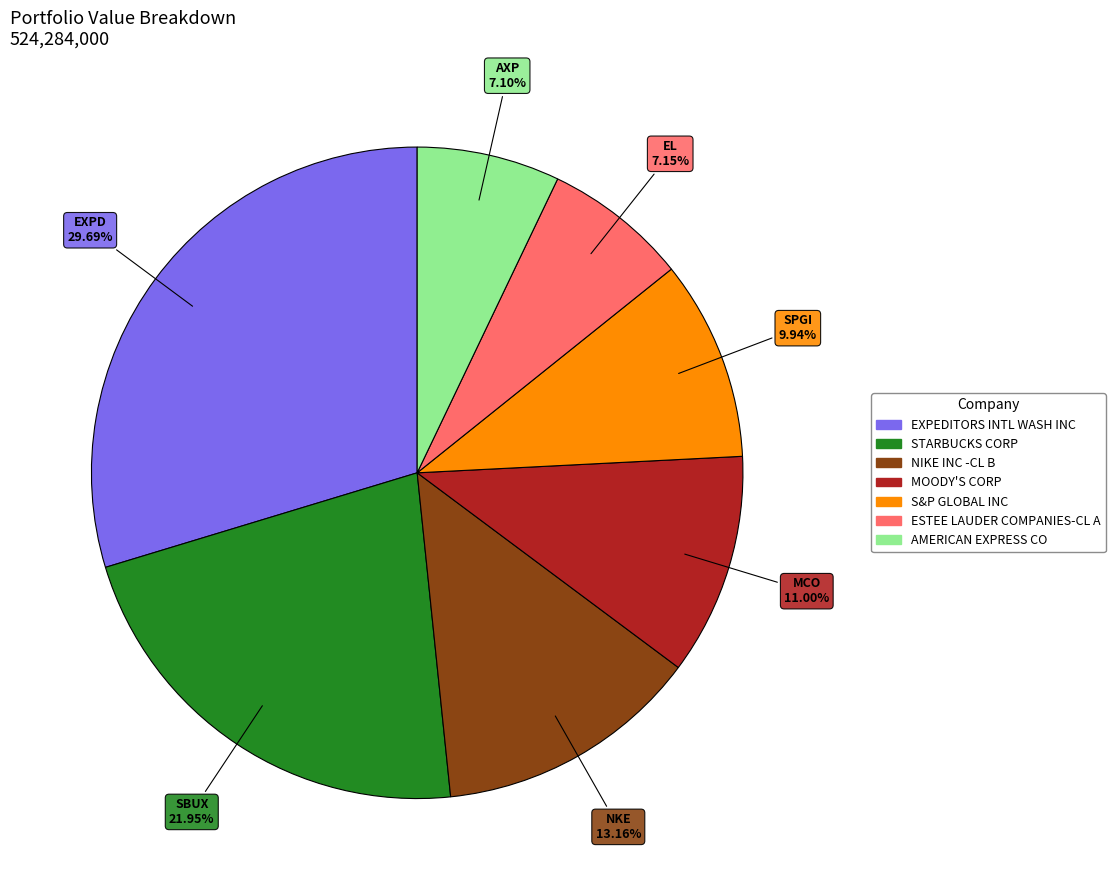

What is the largest slice in the pie chart?

EXPEDITORS INTL WASH INC